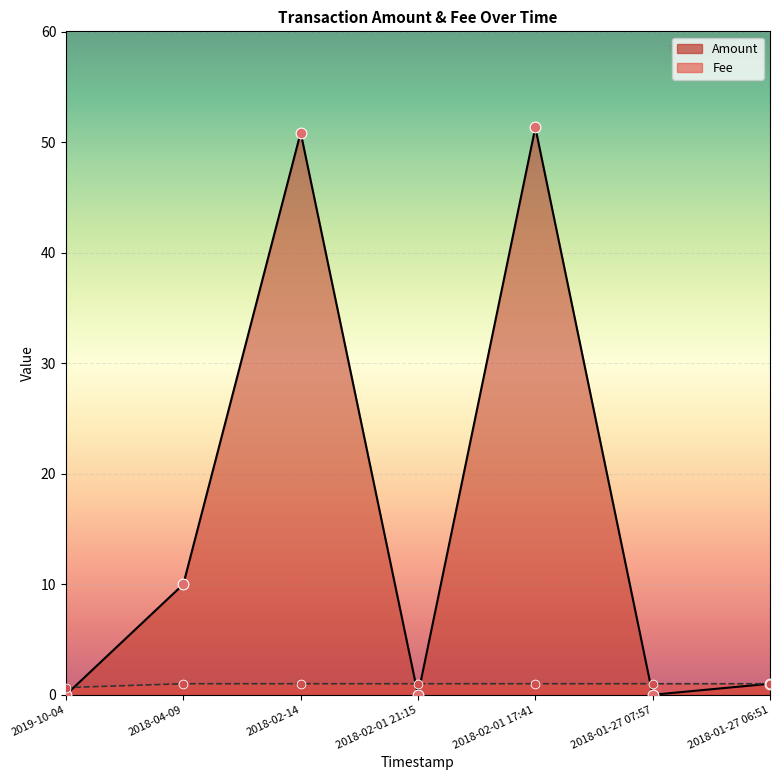

What is the total value across all series at 2018-02-14?

51.9